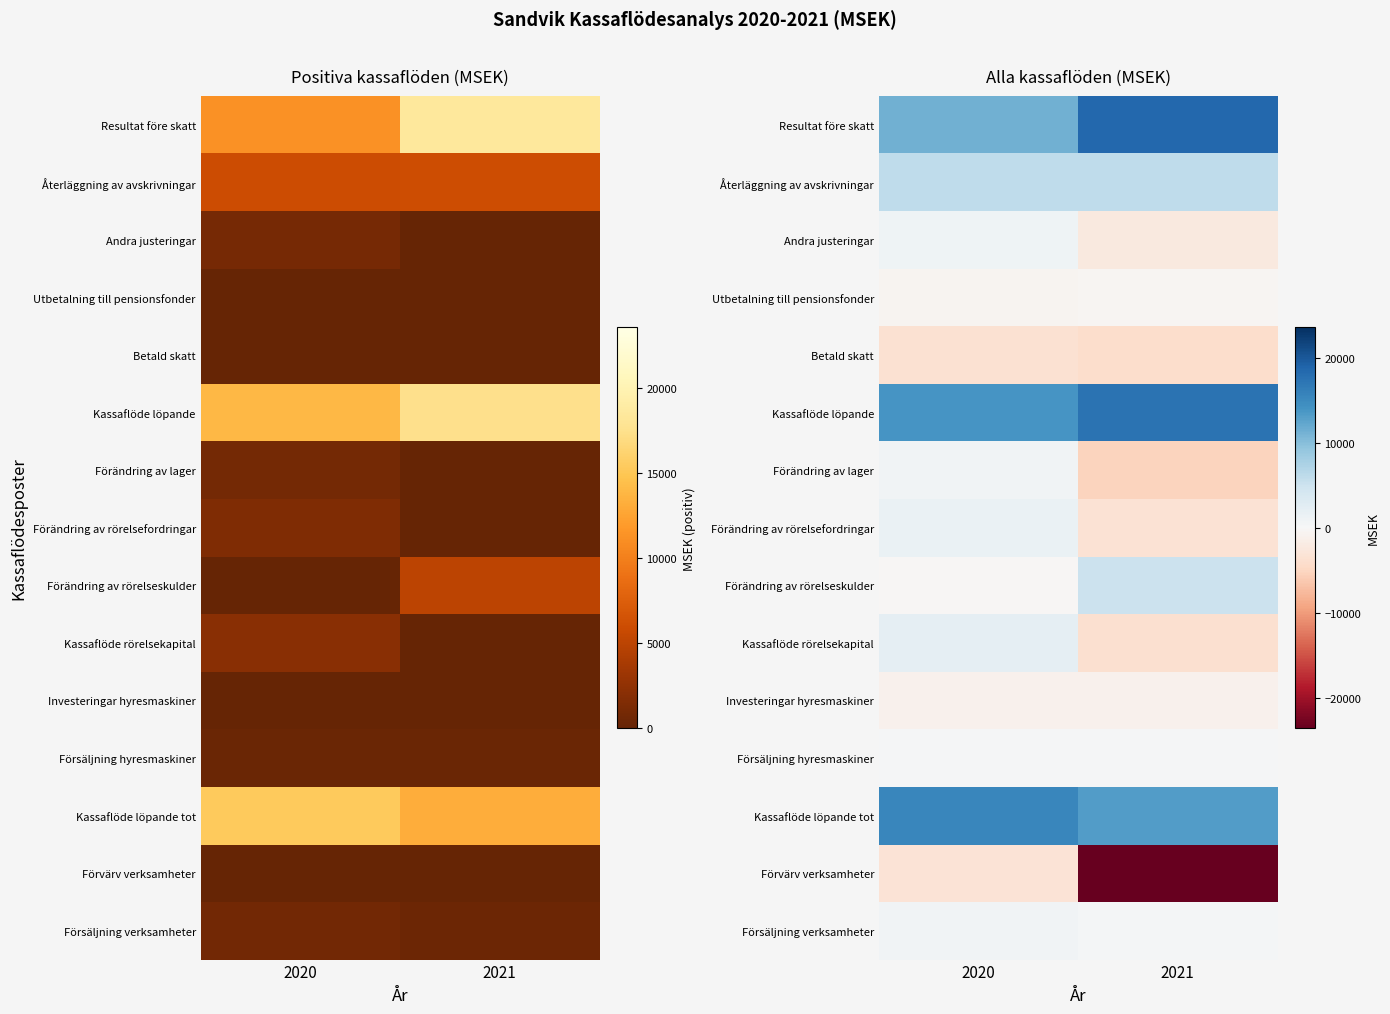

The value of Förändring av rörelseskulder at 2020 is -344. True or false?

True